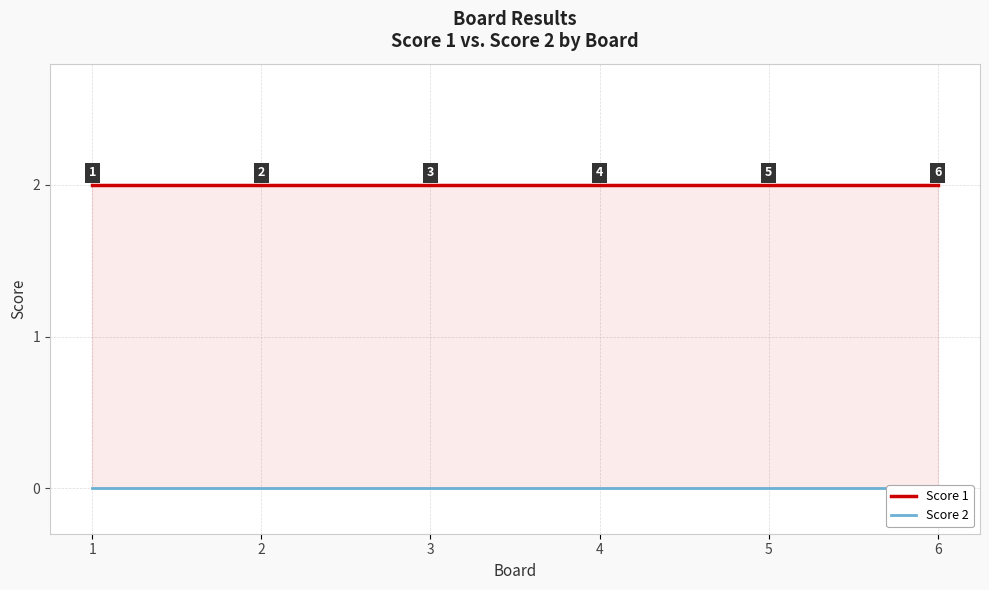

What are all the series names shown in the legend?

Score 1, Score 2